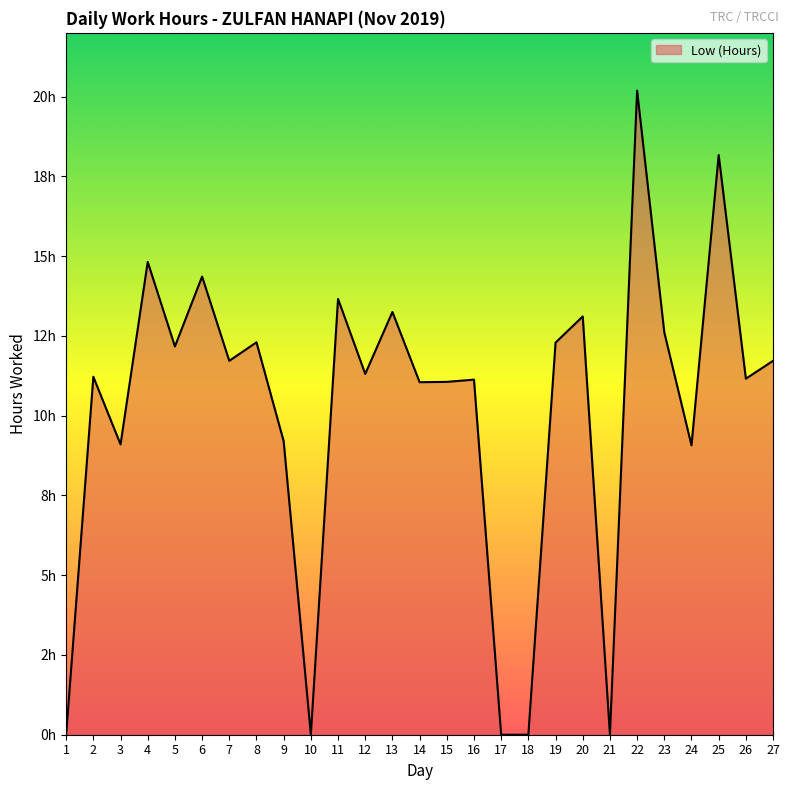

Reading right to left, list all the values displayed in this chart.

11.7	11.2	18.2	9.1	12.6	20.2	0.0	13.1	12.3	0.0	0.0	11.1	11.1	11.1	13.2	11.3	13.7	0.0	9.2	12.3	11.7	14.4	12.2	14.8	9.1	11.2	0.0